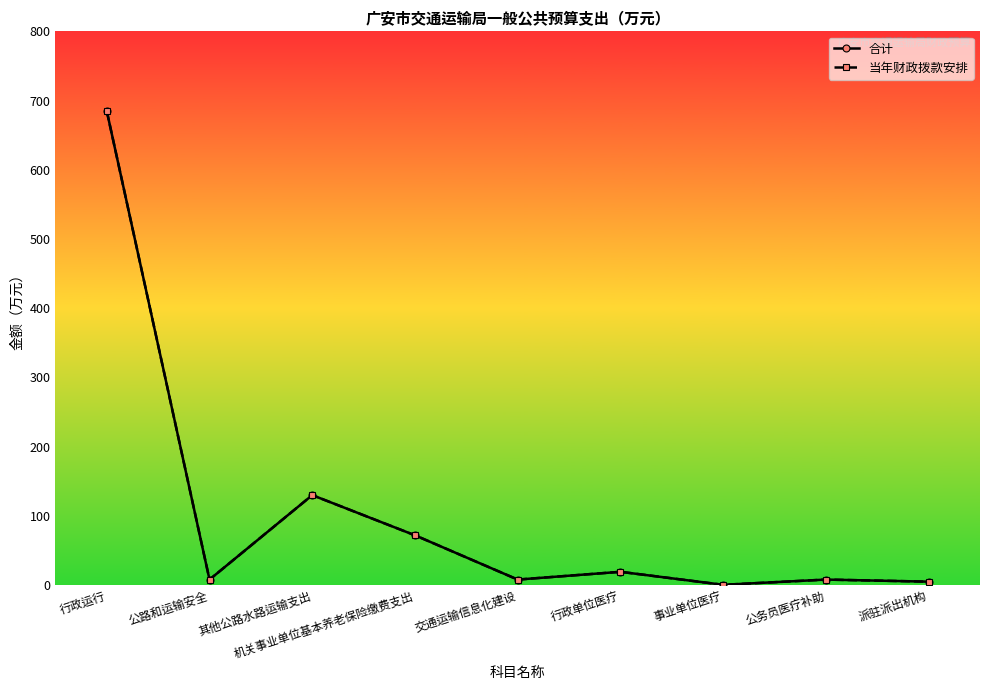

Does the chart have visible grid lines?

No